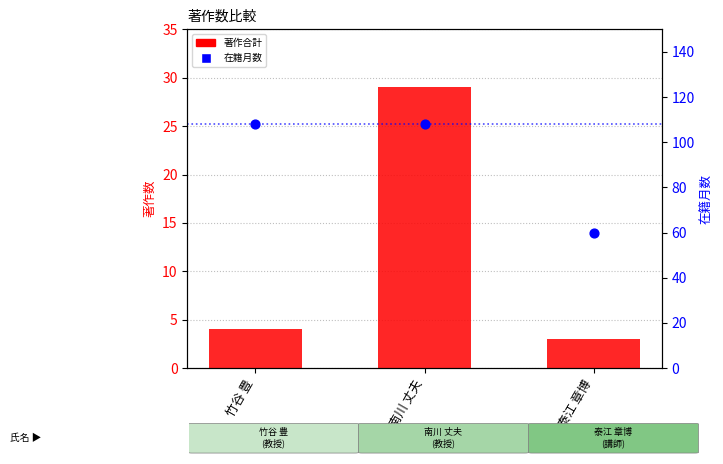

Which series contains the lowest Y value?

著作合計